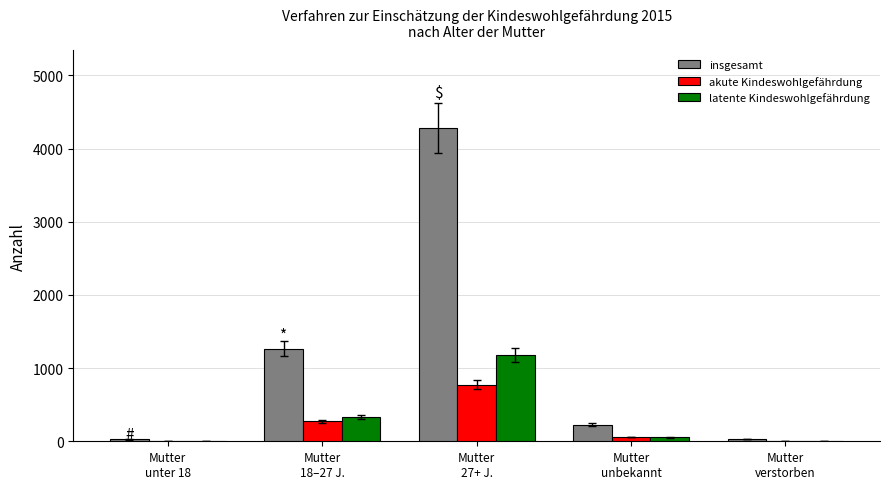

What is the maximum value shown in the chart?

4276